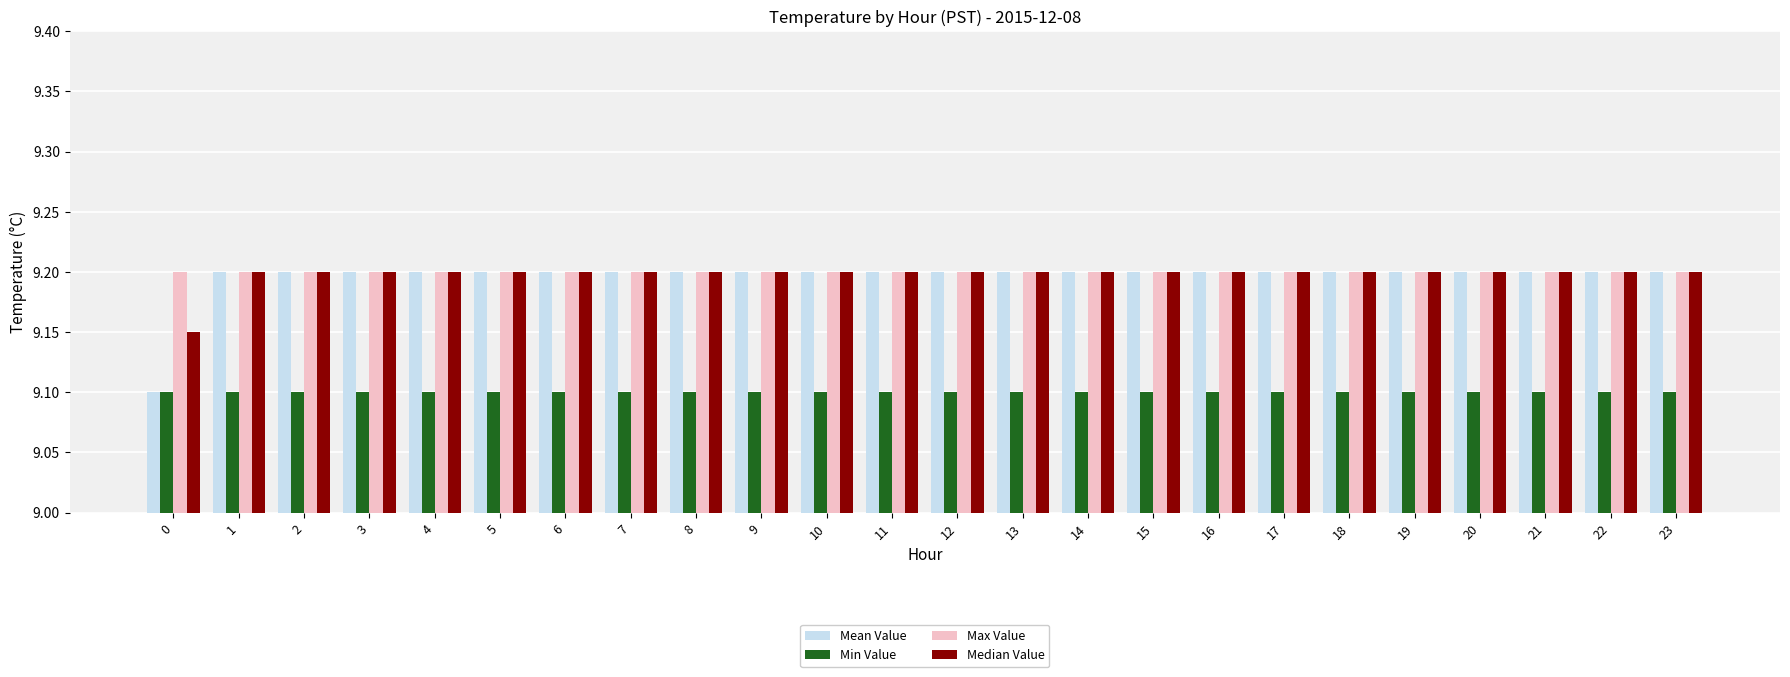

At how many categories does at least one series exceed 9?

24